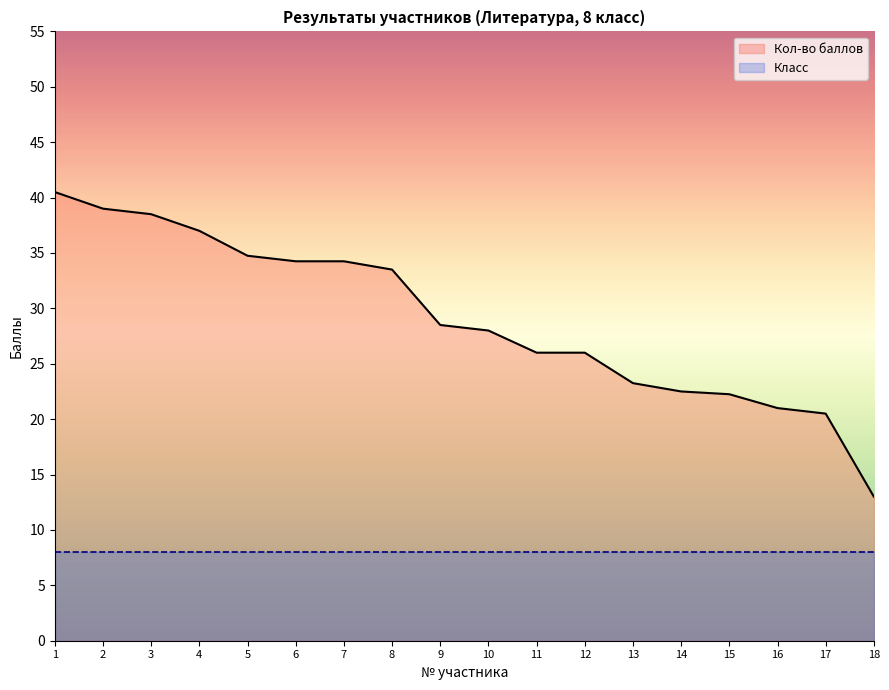

Reading left to right, transcribe all the data shown in this chart.

Кол-во баллов: 1=40.5	2=39.0	3=38.5	4=37.0	5=34.8	6=34.2	7=34.2	8=33.5	9=28.5	10=28.0	11=26.0	12=26.0	13=23.2	14=22.5	15=22.2	16=21.0	17=20.5	18=13.0
Класс: 1=8.0	2=8.0	3=8.0	4=8.0	5=8.0	6=8.0	7=8.0	8=8.0	9=8.0	10=8.0	11=8.0	12=8.0	13=8.0	14=8.0	15=8.0	16=8.0	17=8.0	18=8.0